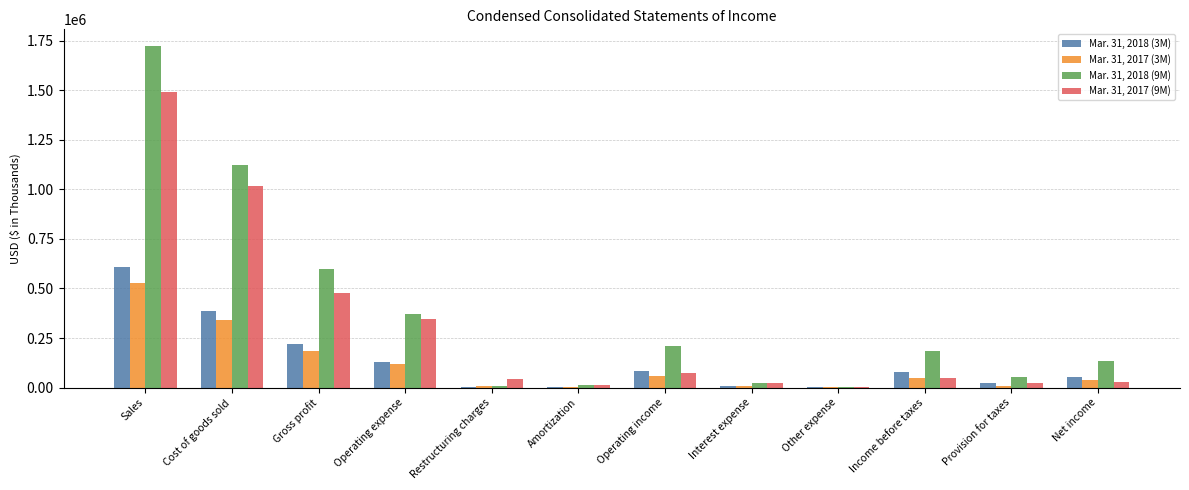

What value does the Mar. 31, 2017 (3M) series have at Restructuring charges?

7169